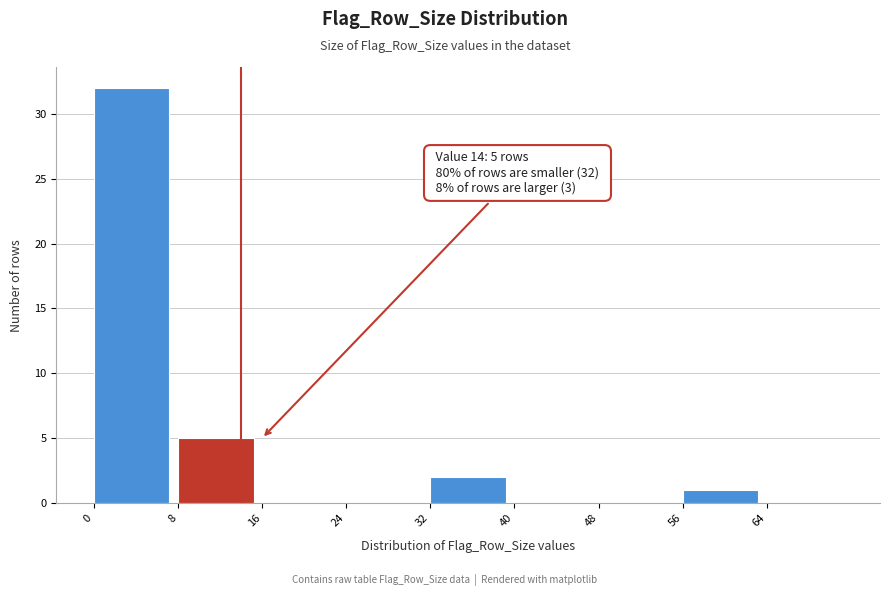

Over which range of the x-axis is the bar tallest?

0 to 8